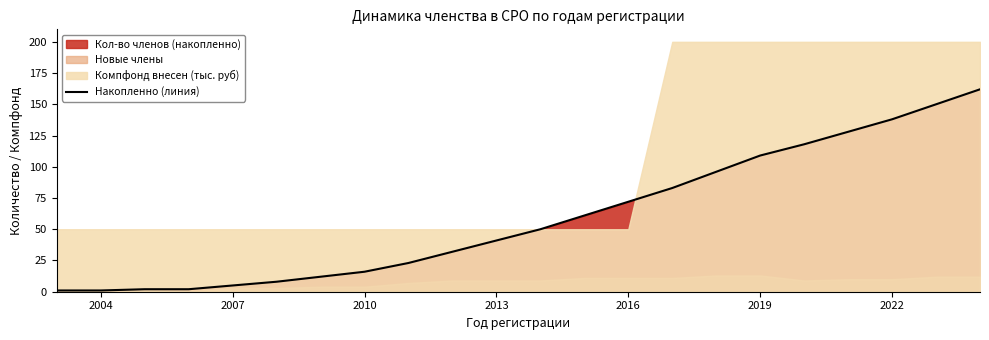

True or false: the data has more than 2 interior local peaks.

False